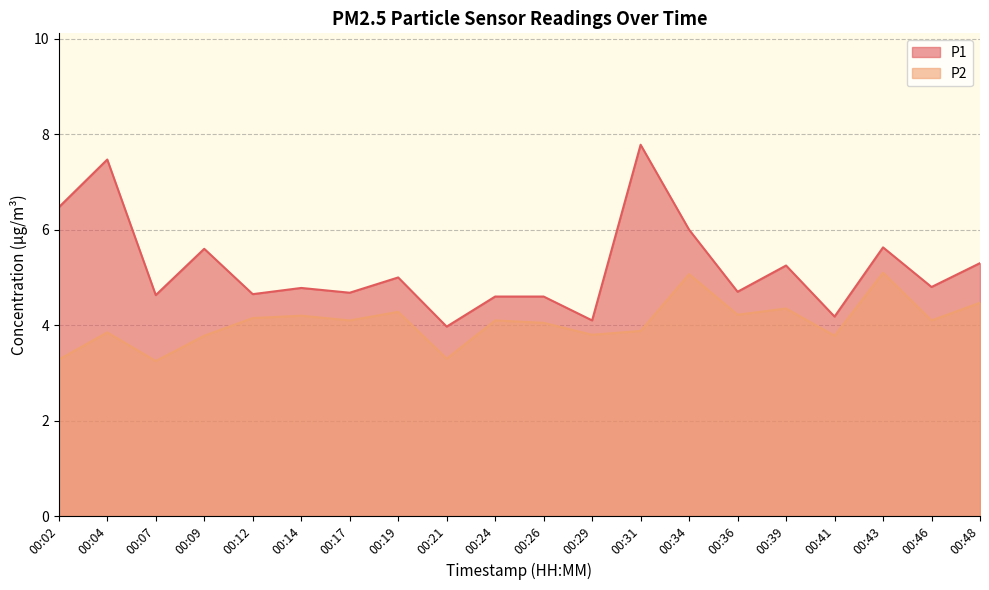

What is the highest value of the P2 series?

5.1